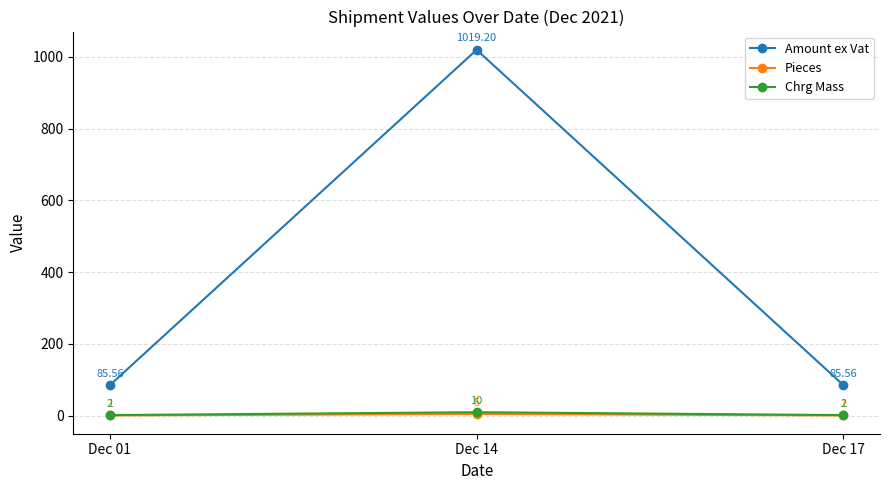

What are all the series names shown in the legend?

Amount ex Vat, Pieces, Chrg Mass